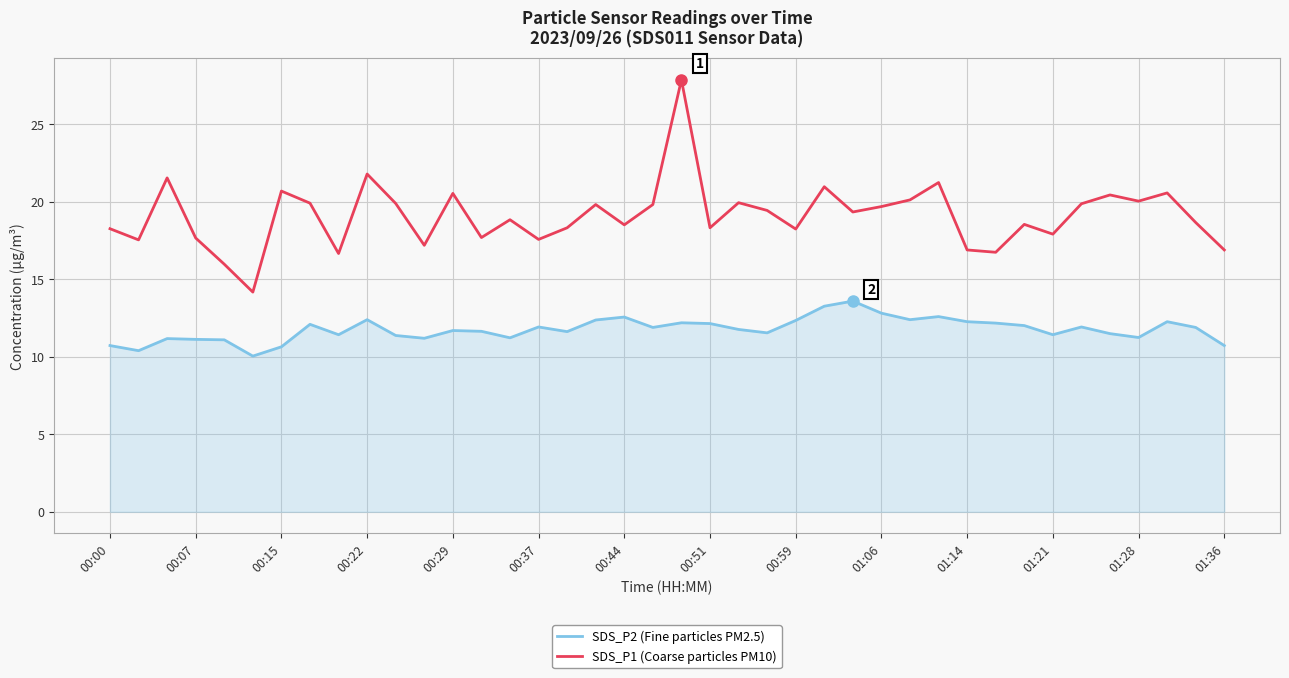

Which series has the widest spread of values?

SDS_P1 (Coarse particles PM10)